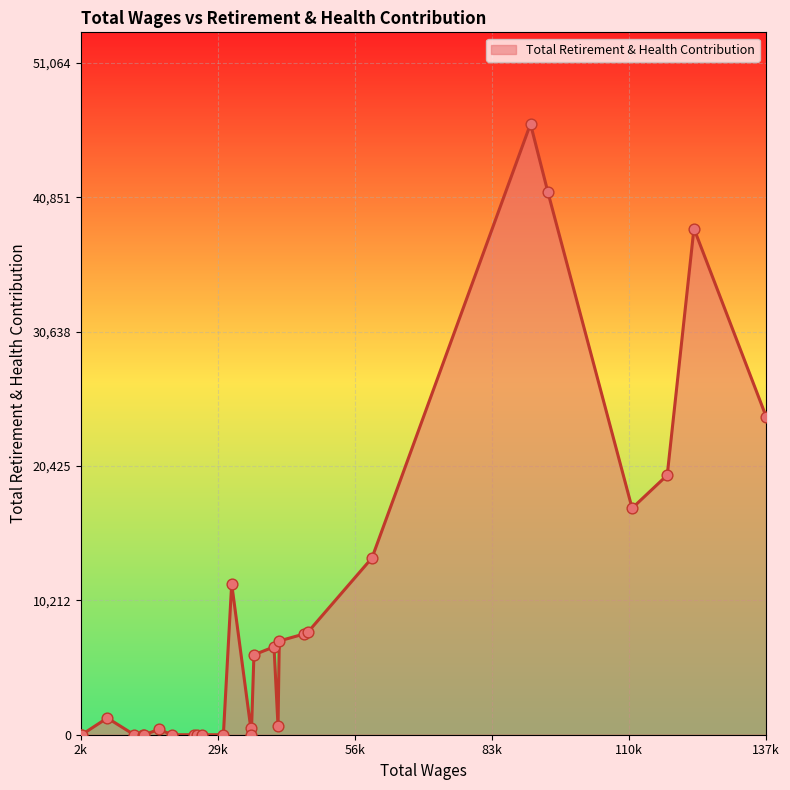

What is the greatest value displayed?

46422